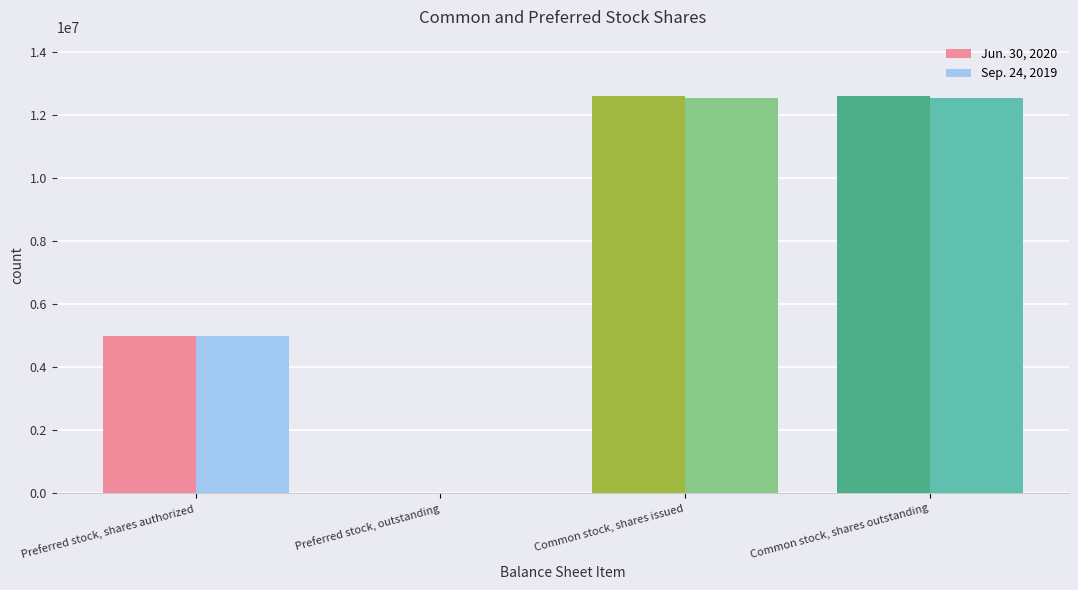

Does the chart contain stacked bars?

No